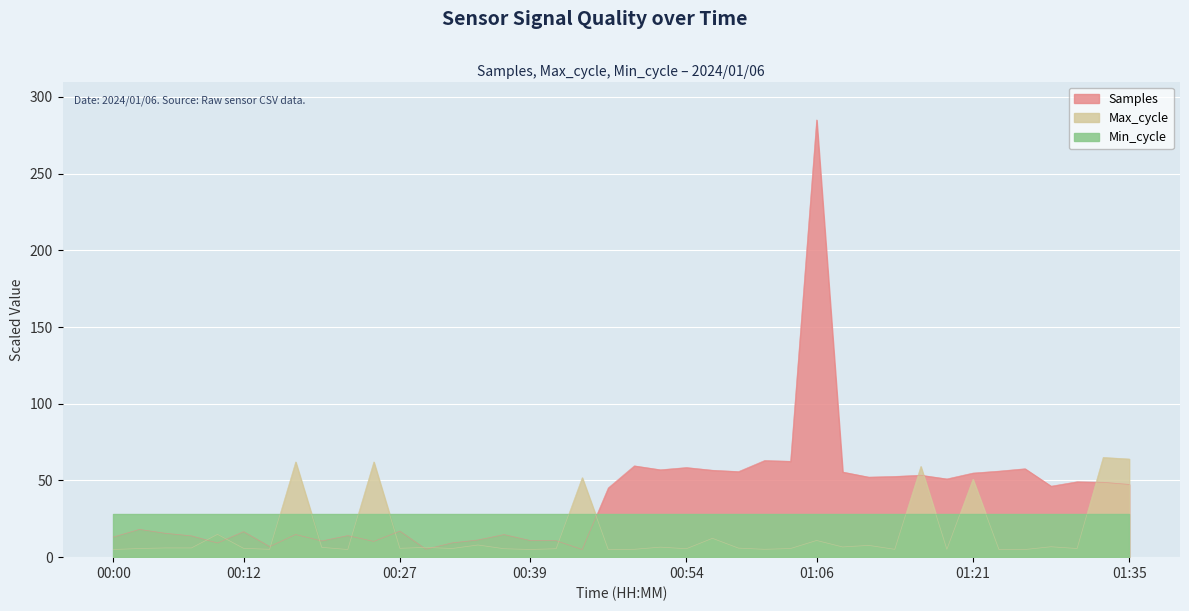

Is the value of Max_cycle at 00:34 greater than the value of Samples at 00:30?

Yes